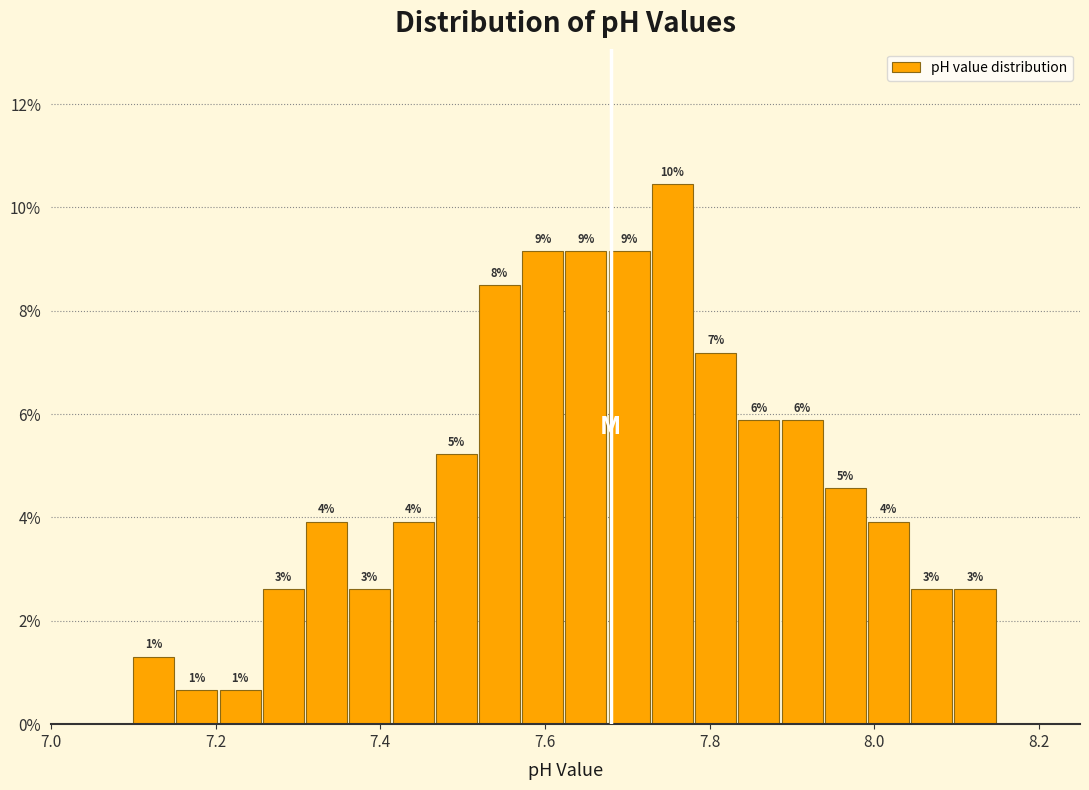

Around what value on the x-axis is the tallest bar? Give the approximate position of its centre, as read against the axis.

7.76